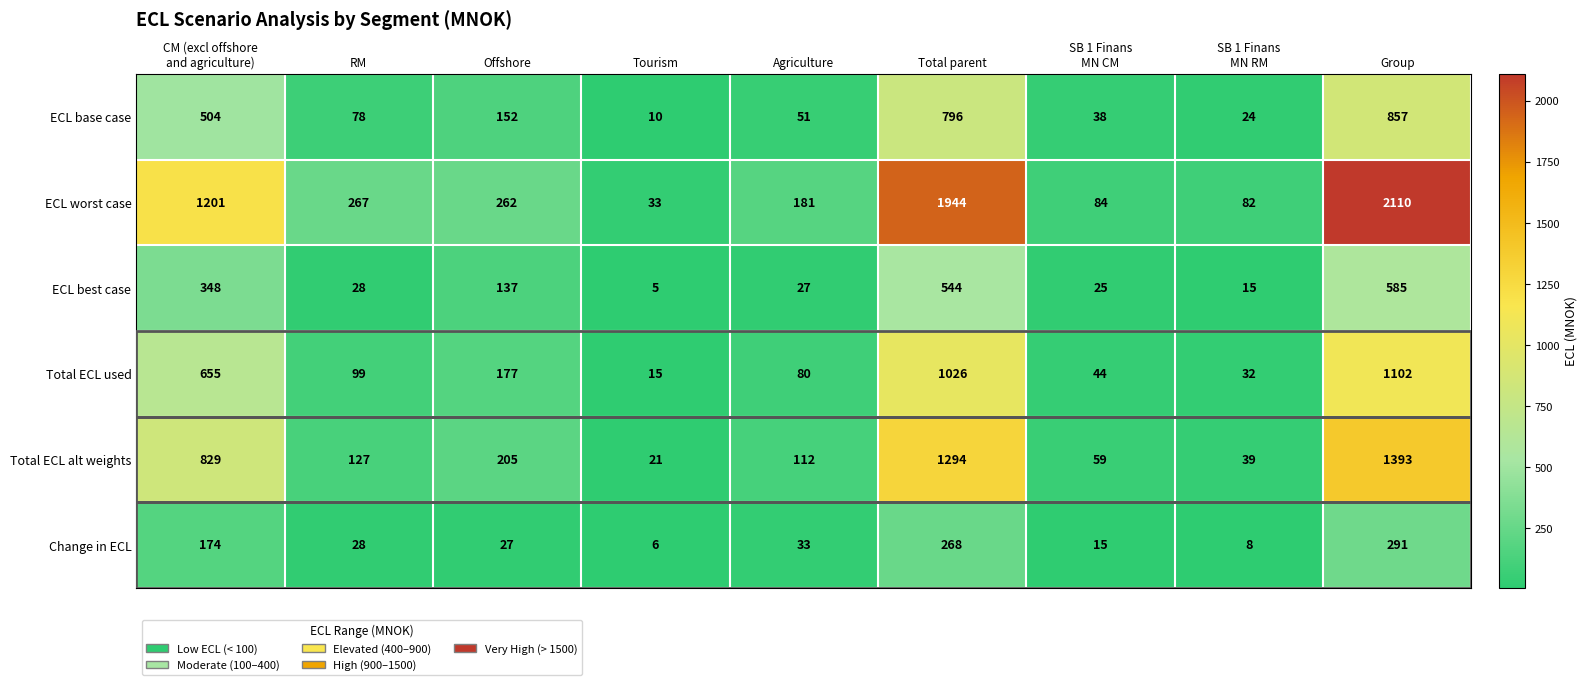

What is the average value of the ECL worst case series?

685